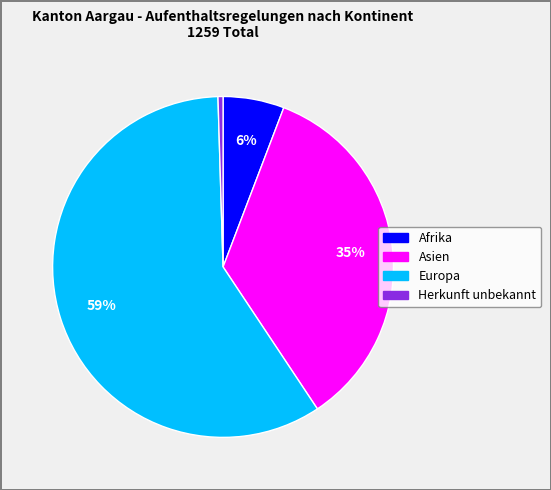

Is there any slice that represents more than half of the pie?

Yes